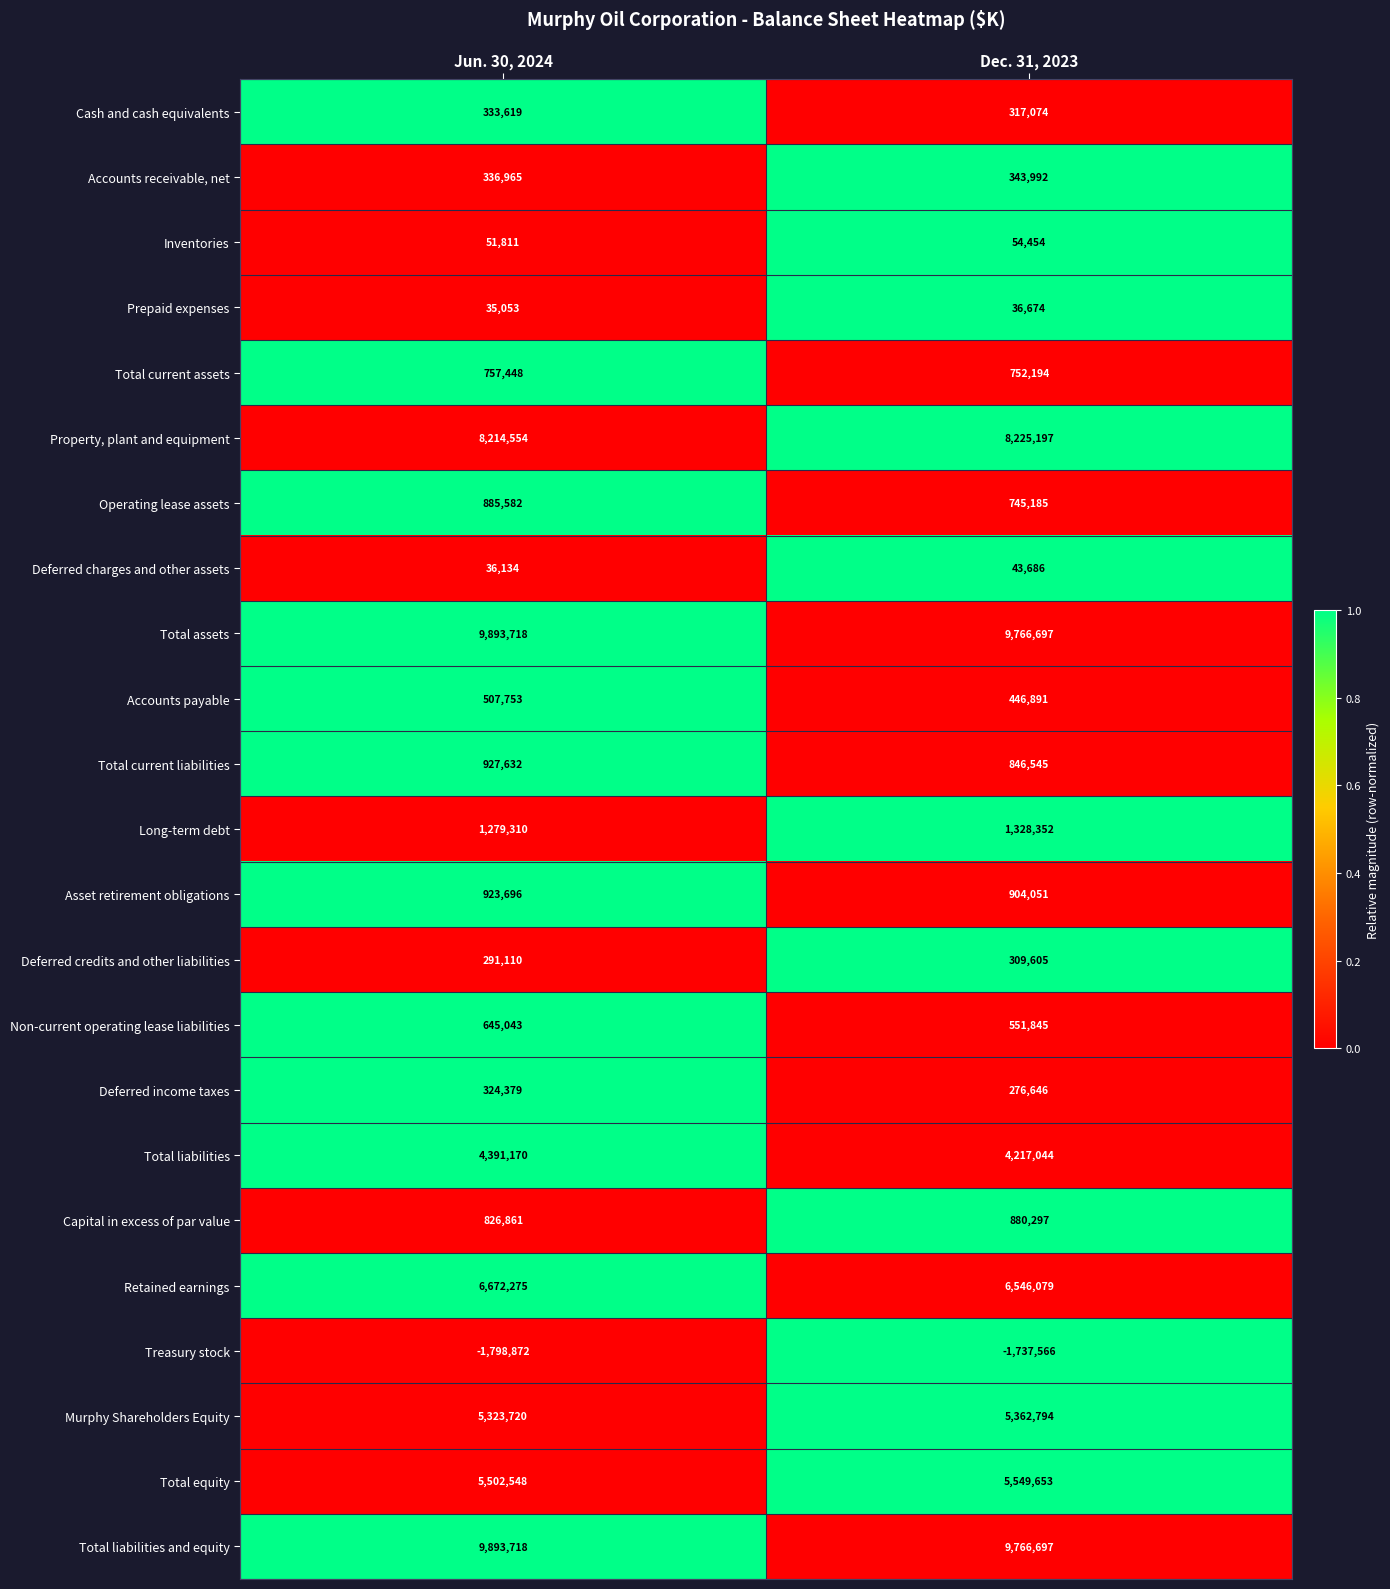

Between Jun. 30, 2024 and Dec. 31, 2023, which series saw the biggest shift?

Total liabilities